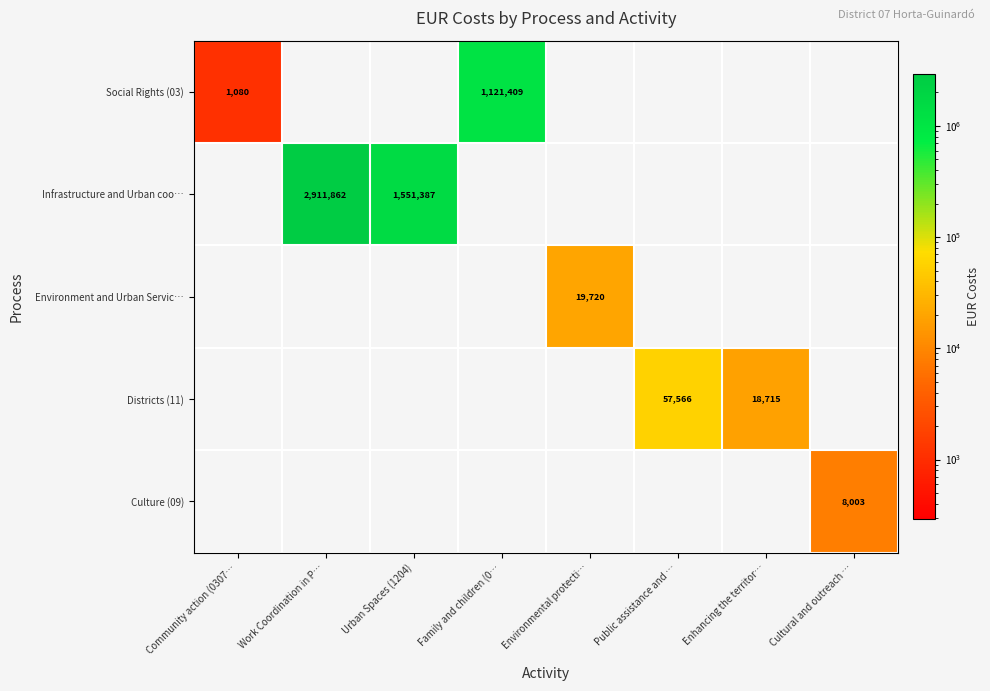

True or false: Districts (11) has a value of 57566 at Public assistance and ….

True